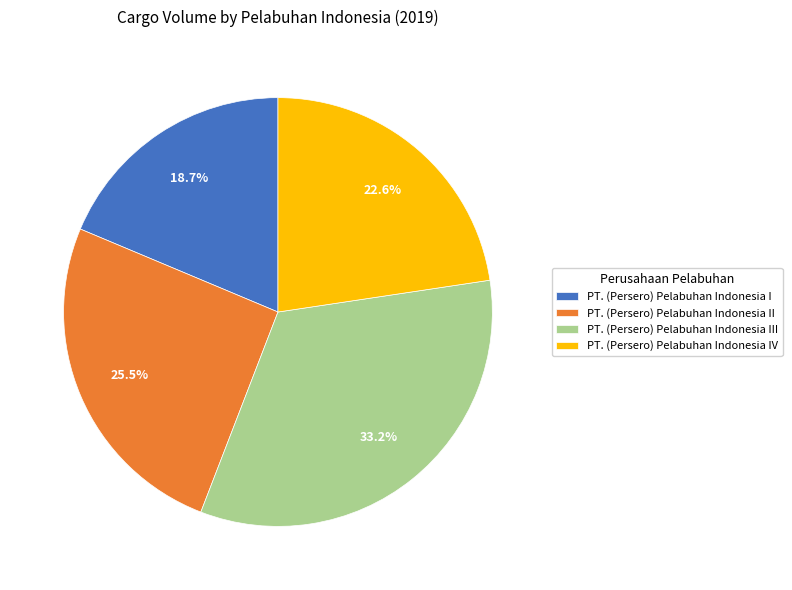

Does any single category account for the majority?

No